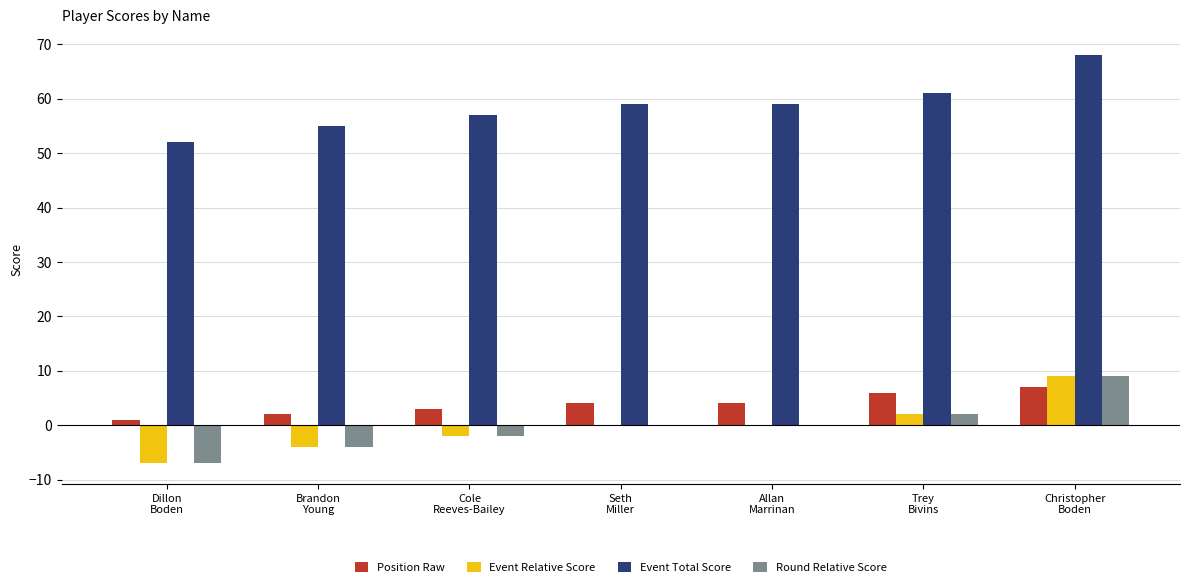

What is the sum of the Event Total Score values at Christopher
Boden and Cole
Reeves-Bailey?

125